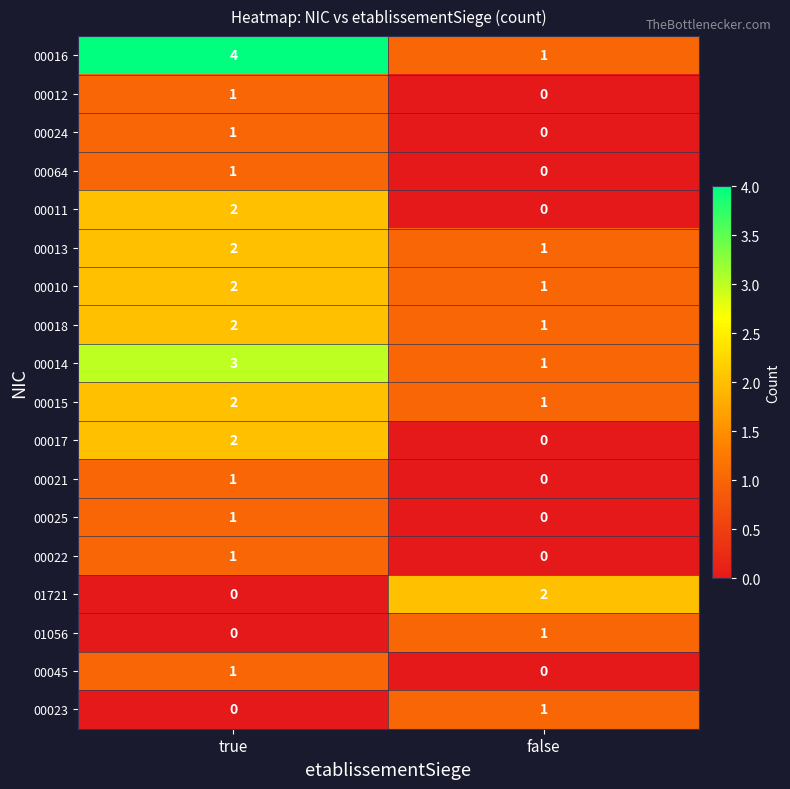

Which series has the largest range (max minus min)?

00016